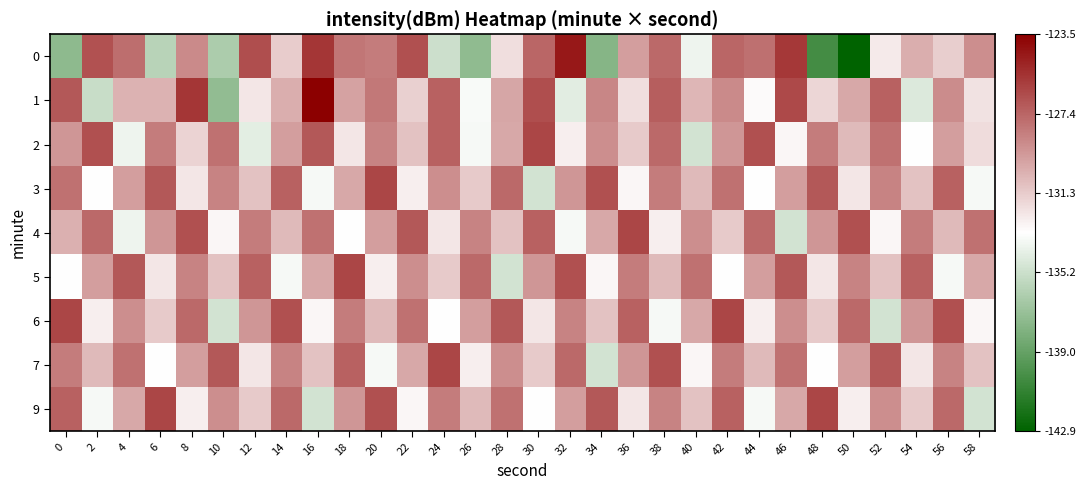

Count the number of data series in this chart.

9